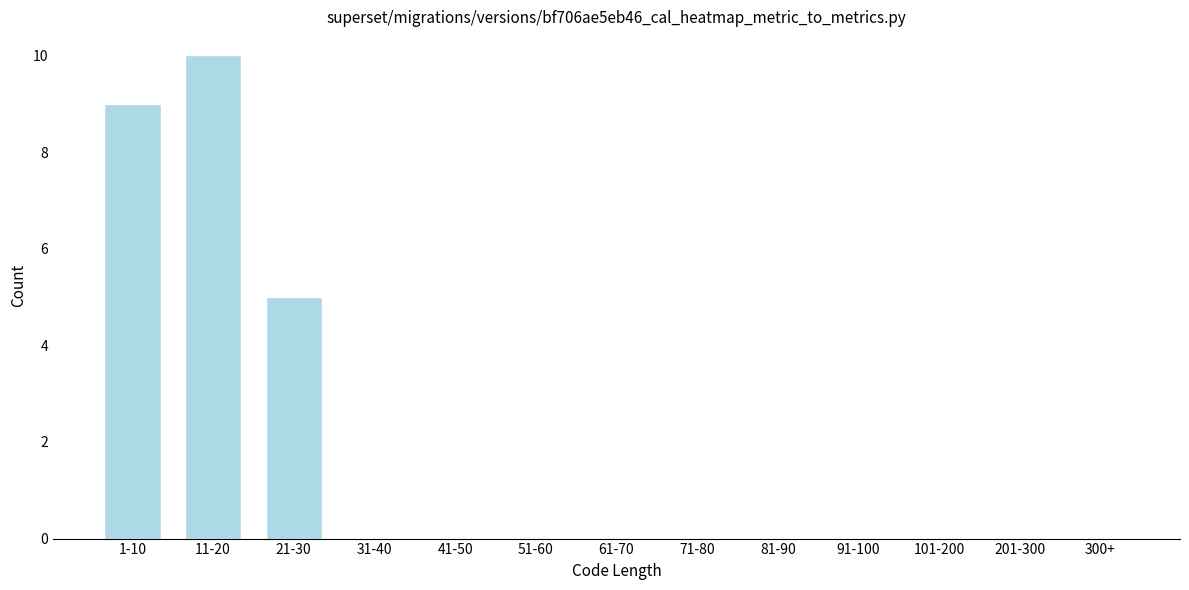

Reading right to left, what are all the values shown in this chart?

300+=0	201-300=0	101-200=0	91-100=0	81-90=0	71-80=0	61-70=0	51-60=0	41-50=0	31-40=0	21-30=5	11-20=10	1-10=9